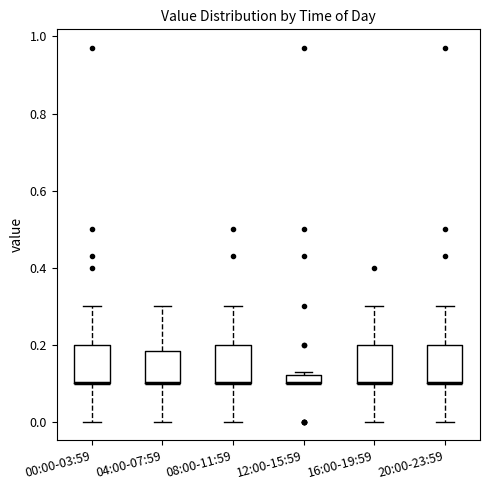

Where does the lower whisker of the box for 00:00-03:59 end on the y-axis? The values are not printed on the chart, so give them approximately, as read against the axis.

0.00